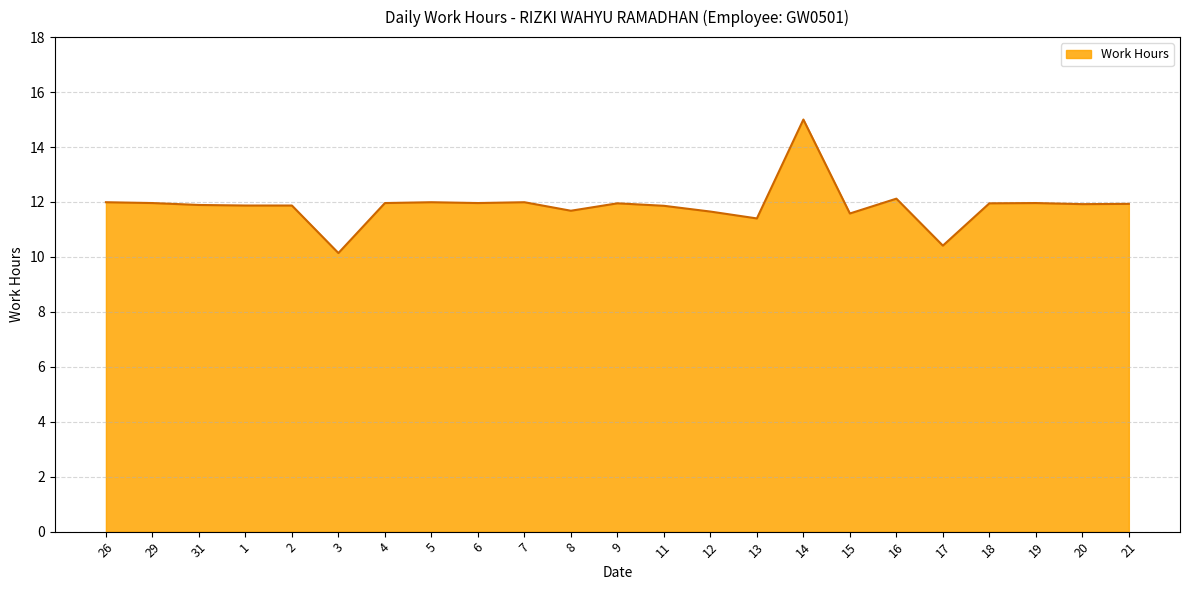

Which has a higher value, 31 or 8?

31